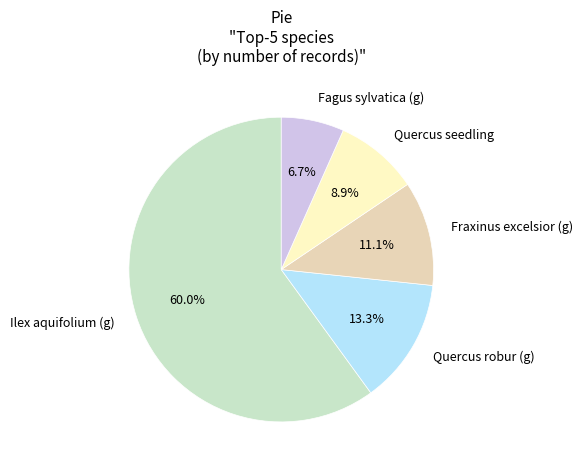

How much of the chart is everything except Fraxinus excelsior (g)?

88.9%